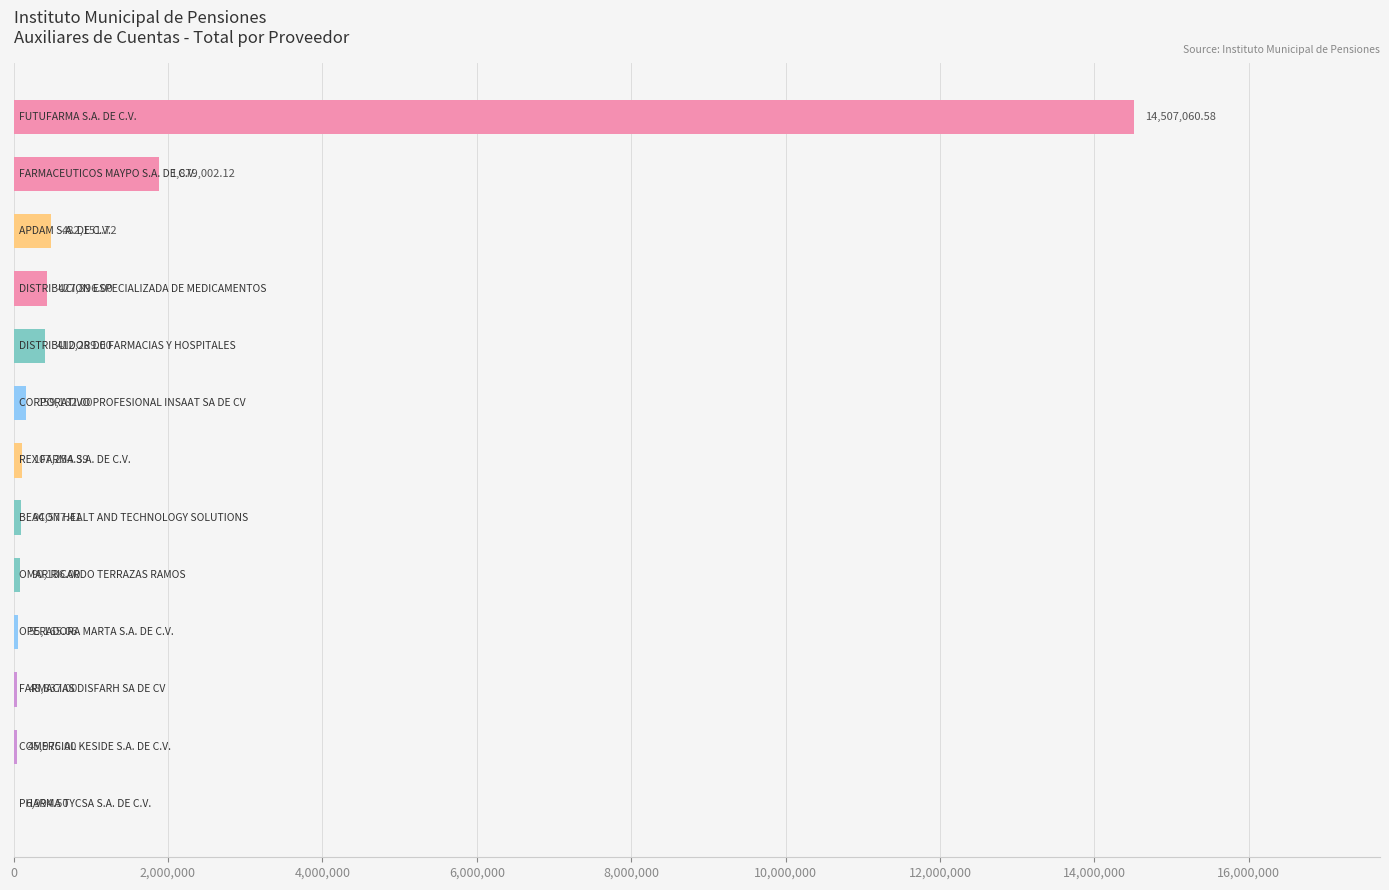

What is the sum of all values?

18316570.8